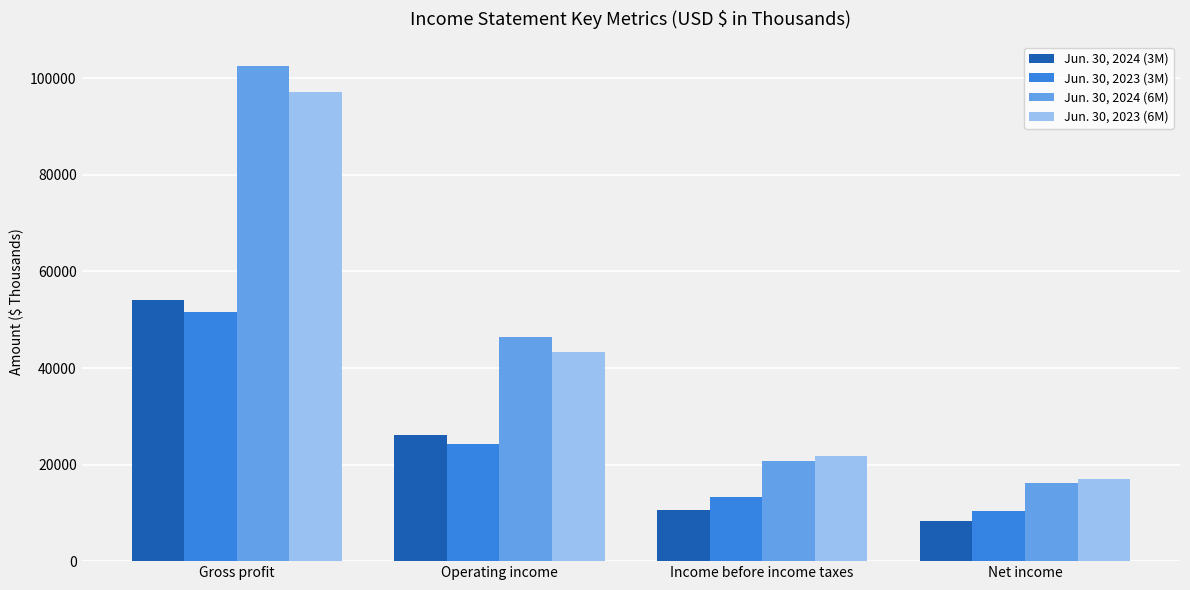

Which series has the widest spread of values?

Jun. 30, 2024 (6M)